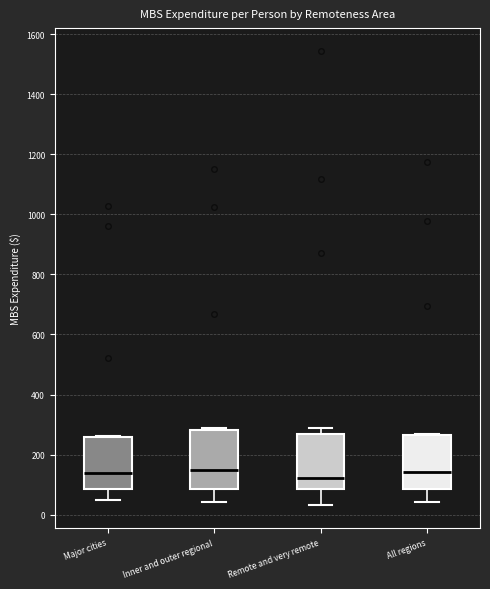

Where does the median line of the box for Inner and outer regional sit on the y-axis? The values are not printed on the chart, so give them approximately, as read against the axis.

140